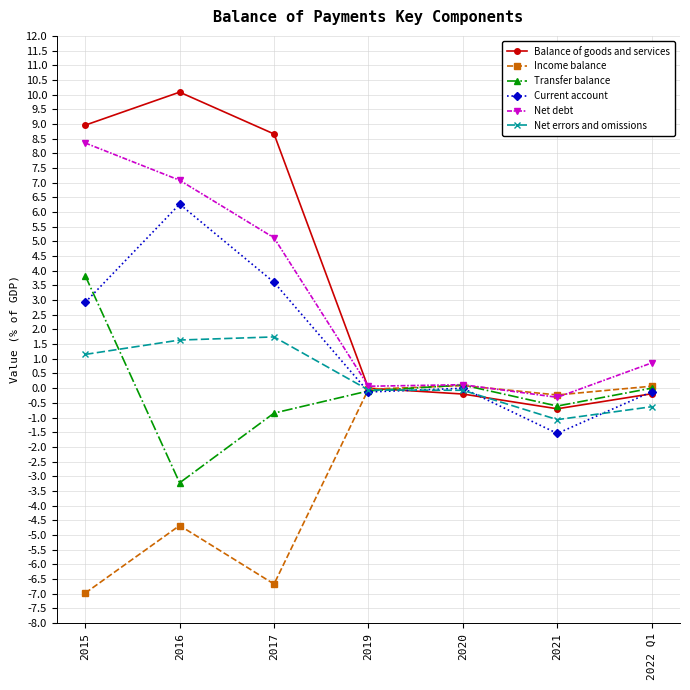

Is it true that Balance of goods and services equals 9.0 at 2015?

True